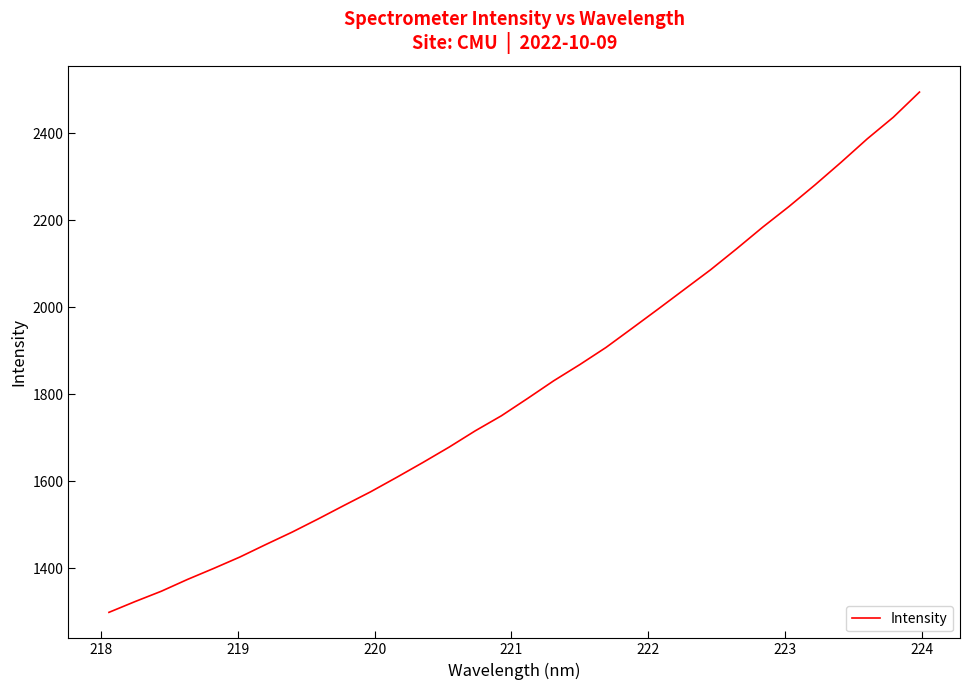

Reading right to left, extract all data points from this chart.

2495.2	2437.4	2387.6	2333.8	2281.7	2231.8	2184.6	2134.8	2086.3	2041.3	1996.3	1951.8	1907.7	1868.4	1831.1	1790.4	1750.6	1716.0	1678.5	1643.2	1609.1	1575.8	1544.9	1513.5	1483.0	1454.6	1425.6	1399.4	1374.1	1347.0	1323.2	1298.4